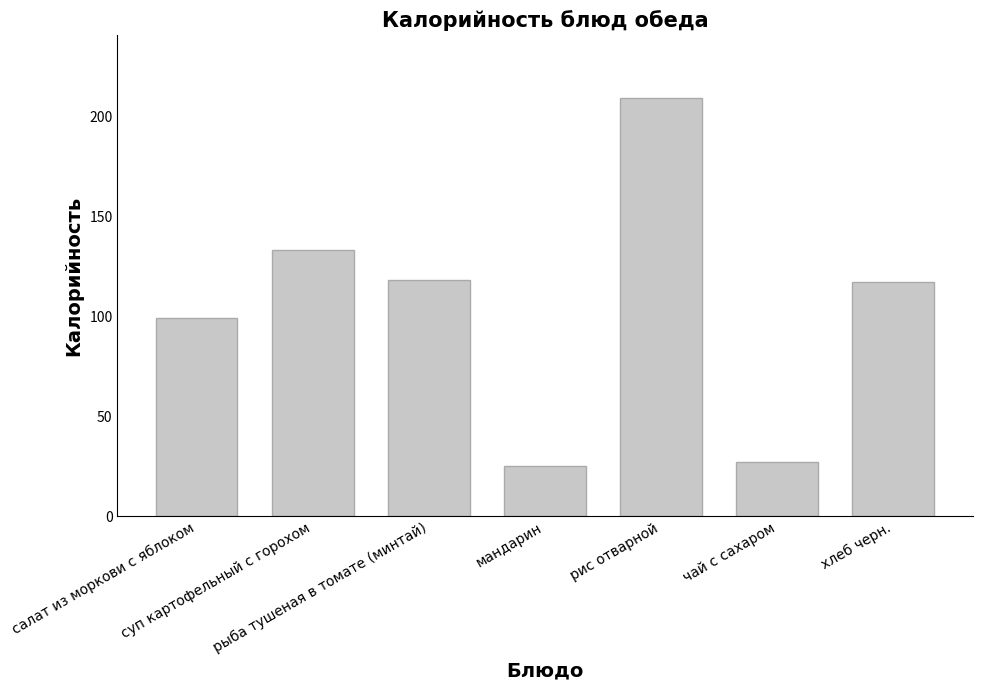

What is the sum of all values?

728